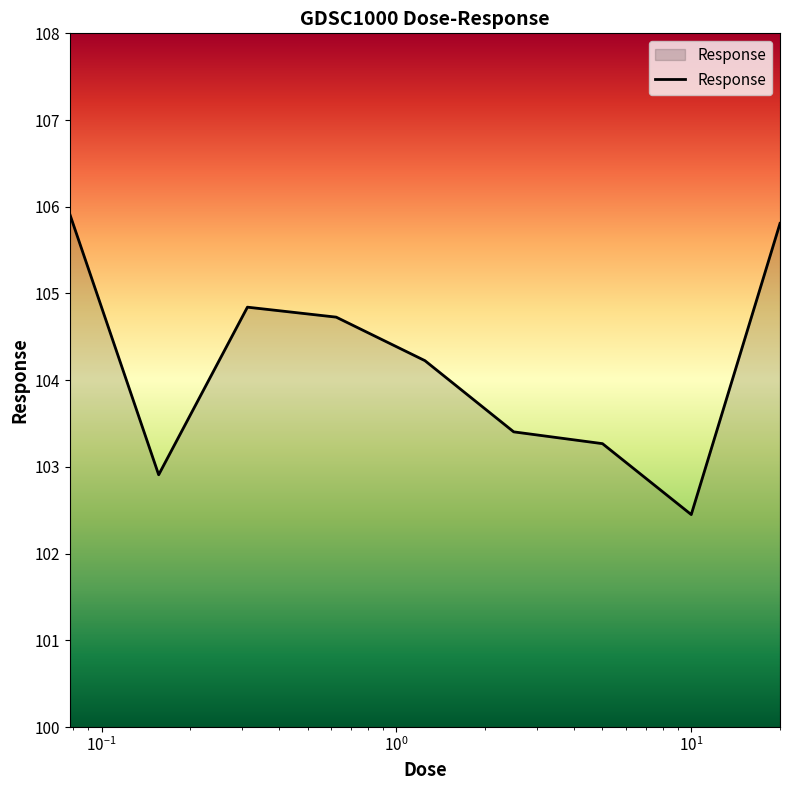

What is the minimum value shown in the chart?

102.5